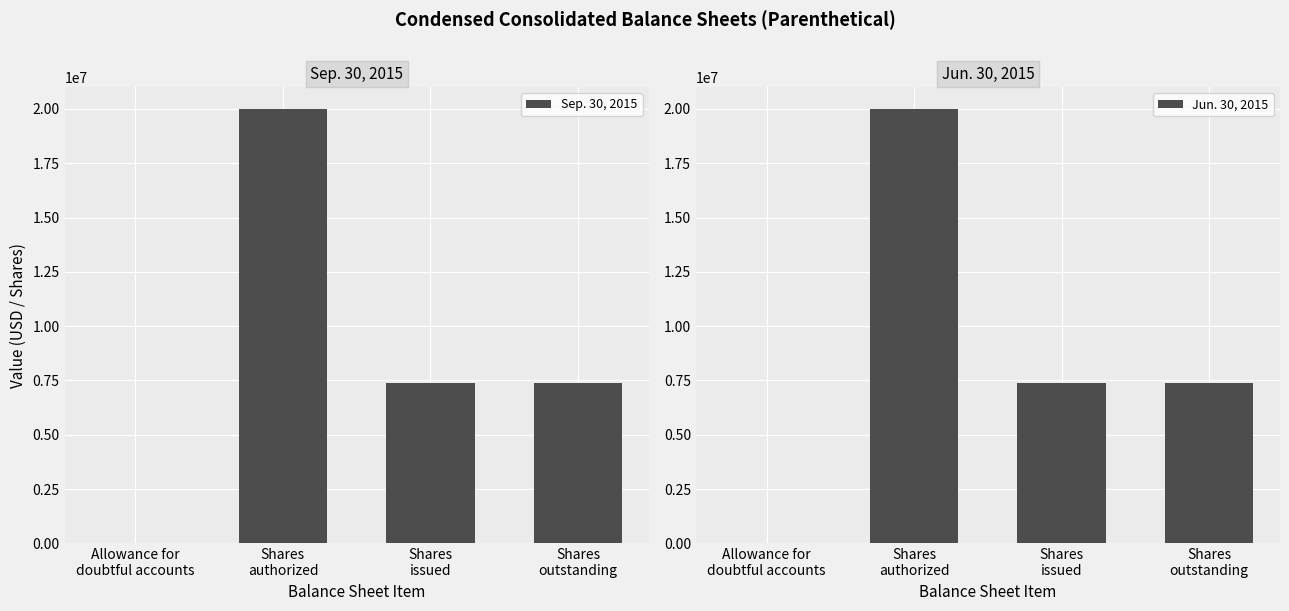

What is the value of the Sep. 30, 2015 bar at the 3rd from the left?

7382706